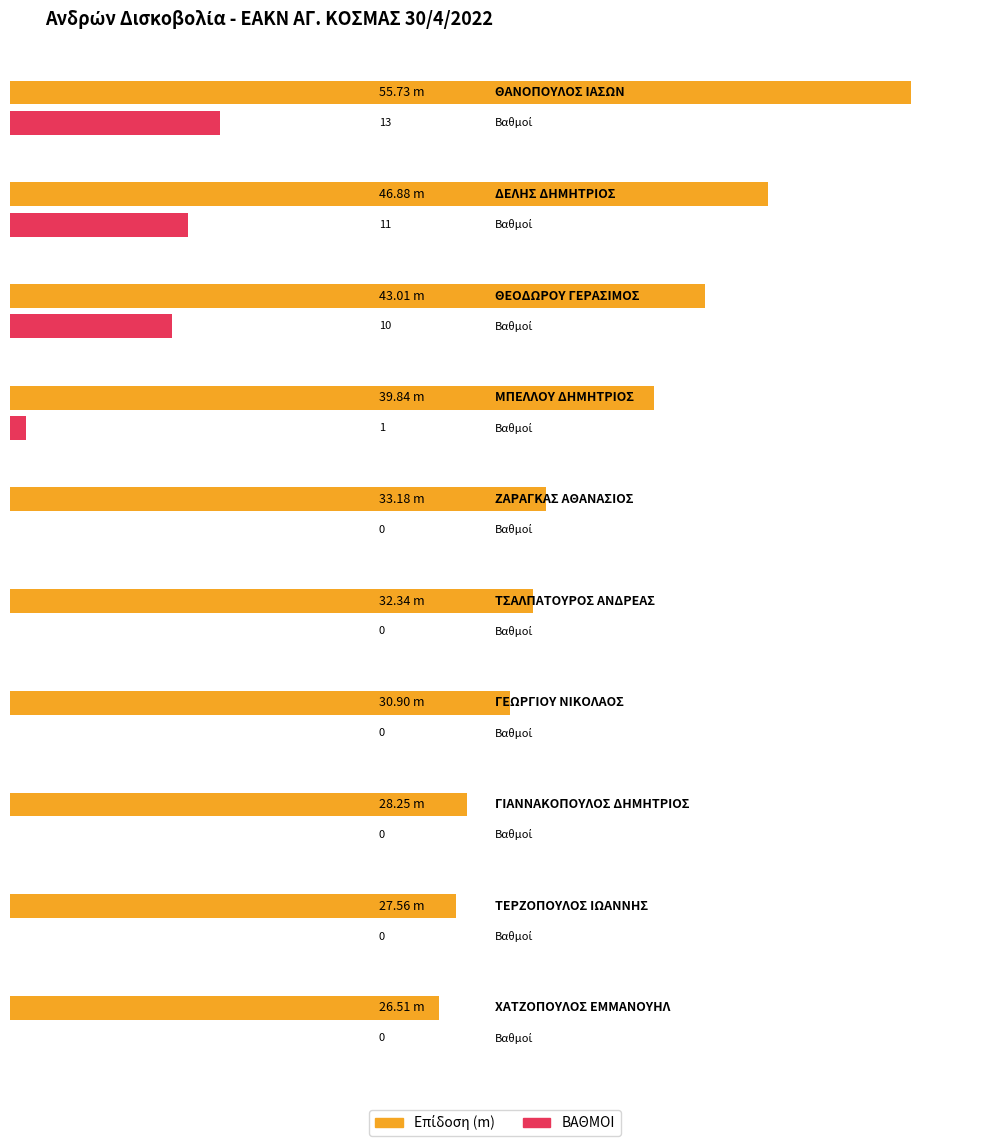

At which label does Επίδοση first exceed 33?

ΘΑΝΟΠΟΥΛΟΣ ΙΑΣΩΝ